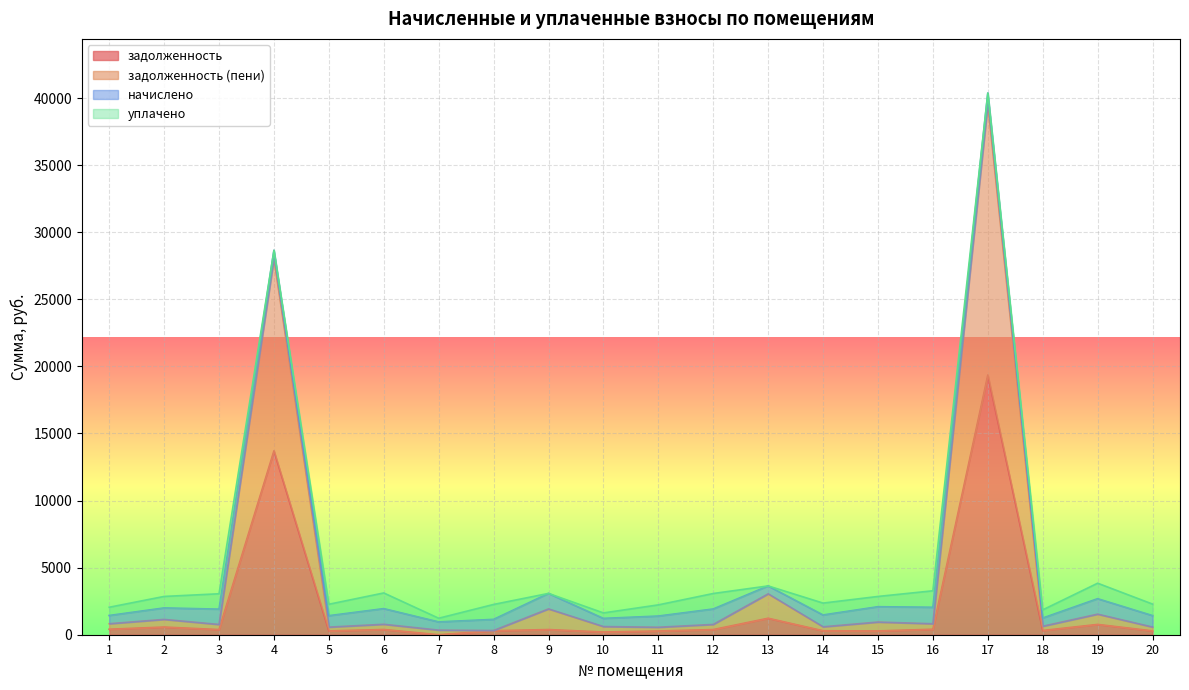

What is the difference between the задолженность values at 13 and 8?

930.4